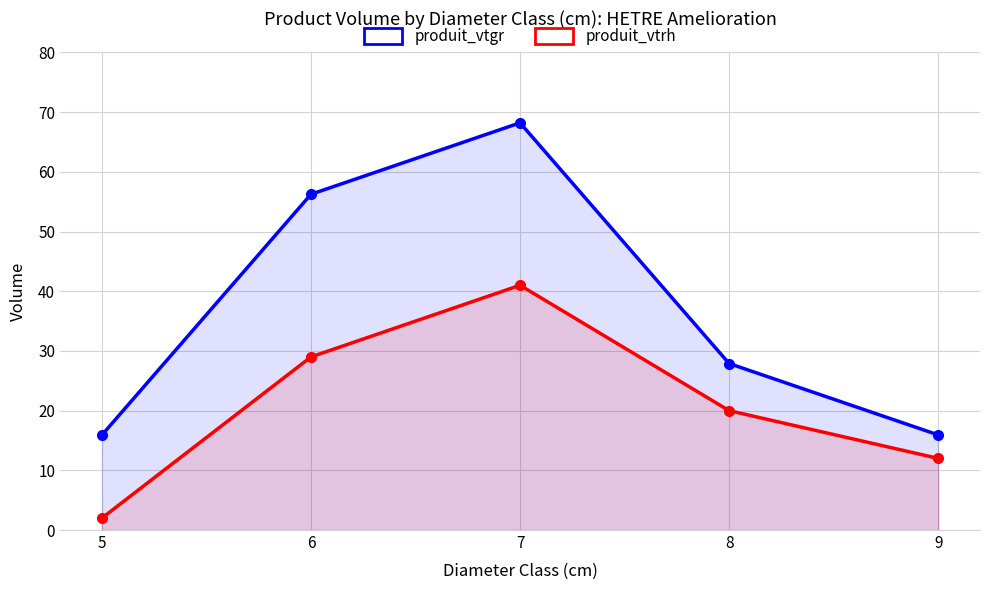

True or false: produit_vtgr and produit_vtrh cross at least once.

False